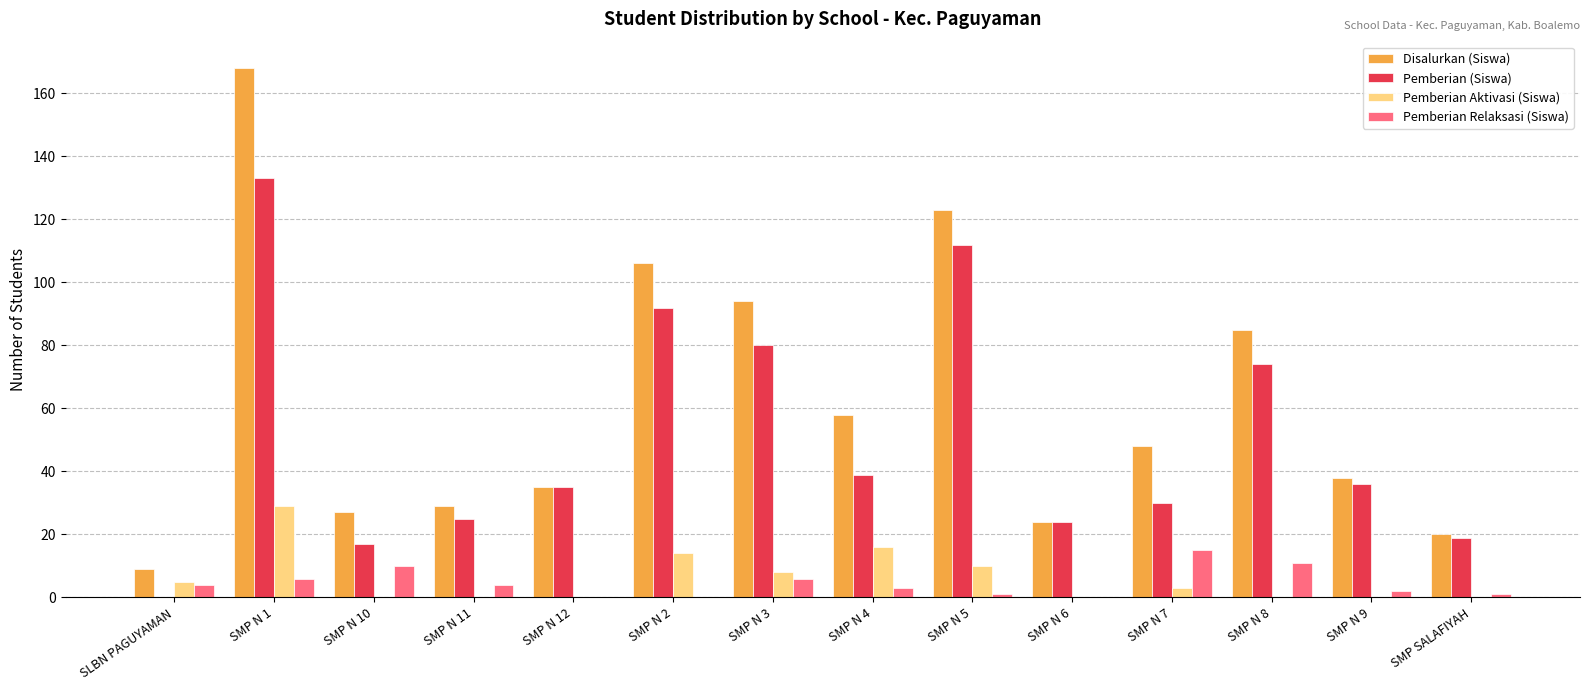

Where is Pemberian (Siswa) nearest to the value 66?

SMP N 8